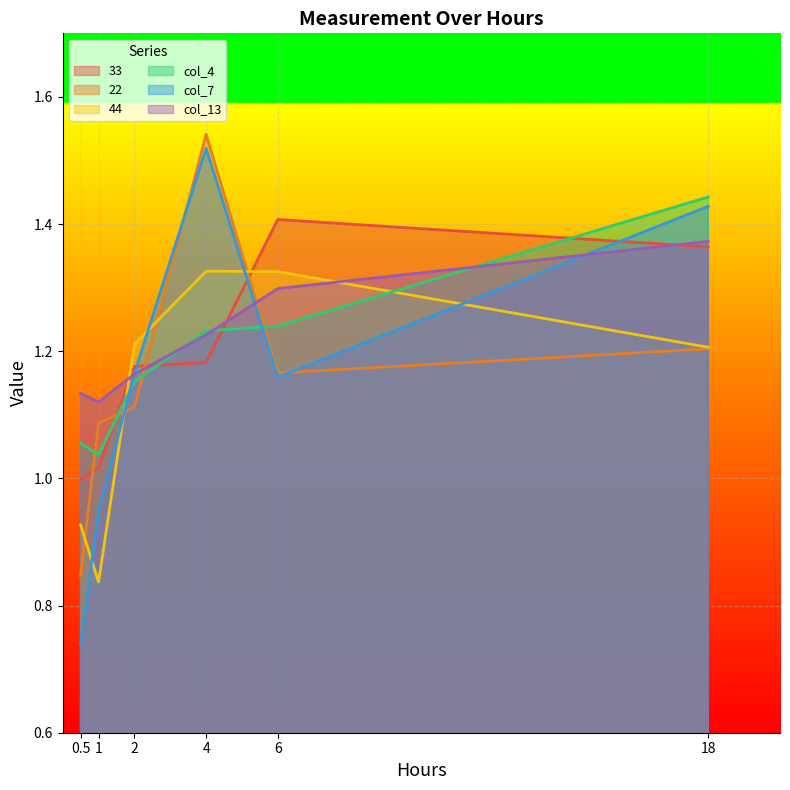

In col_13, how many points are lower than both neighbors (excluding endpoints)?

1